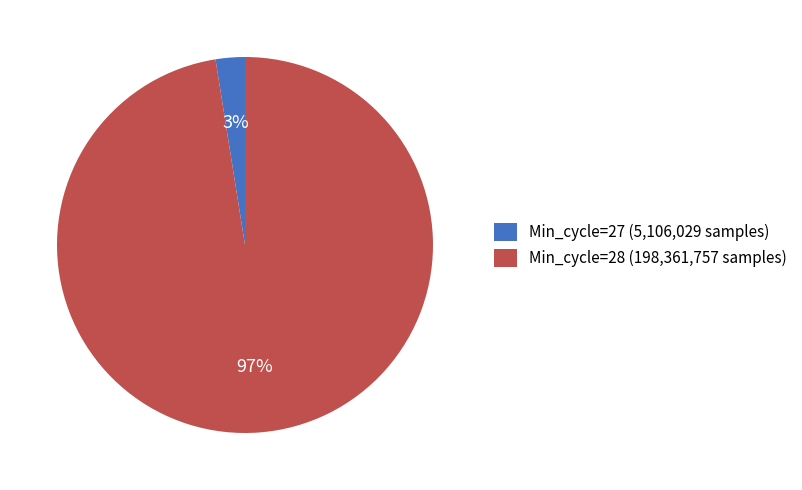

Is there any slice that represents more than half of the pie?

Yes